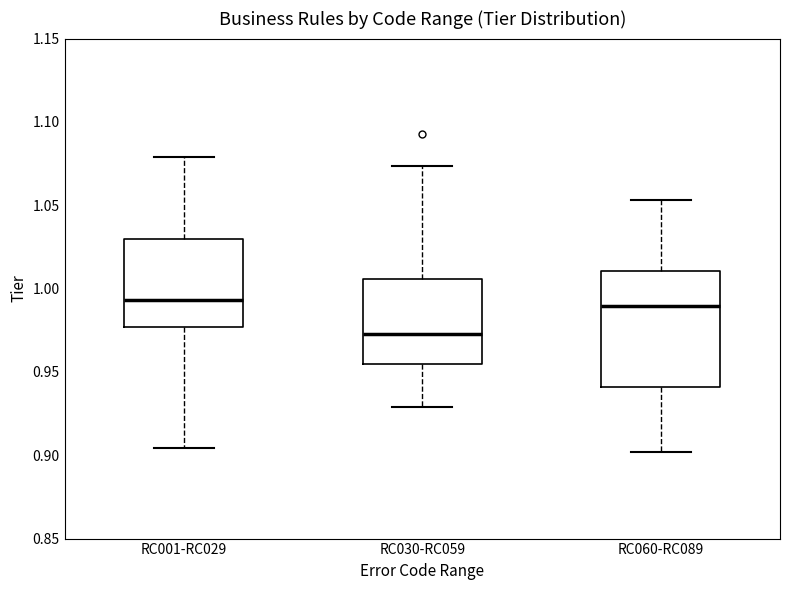

Reading left to right, transcribe this box plot: for each box, give where its median line is, the range the box spans, and where its two whiskers end, as read against the y-axis. The values are not printed on the chart, so give them approximately, as read against the axis.

RC001-RC029: median 0.995, box 0.975 to 1.030, whiskers 0.905 to 1.080
RC030-RC059: median 0.975, box 0.955 to 1.005, whiskers 0.930 to 1.075
RC060-RC089: median 0.990, box 0.940 to 1.010, whiskers 0.900 to 1.055